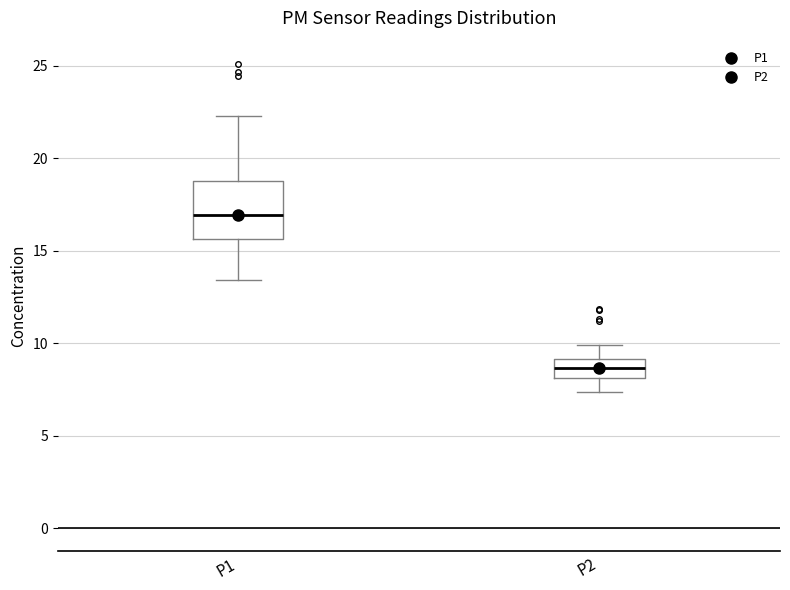

Reading left to right, transcribe this box plot: for each box, give where its median line is, the range the box spans, and where its two whiskers end, as read against the y-axis. The values are not printed on the chart, so give them approximately, as read against the axis.

P1: median 17.0, box 15.5 to 19.0, whiskers 13.5 to 22.5
P2: median 8.5, box 8.0 to 9.0, whiskers 7.5 to 10.0